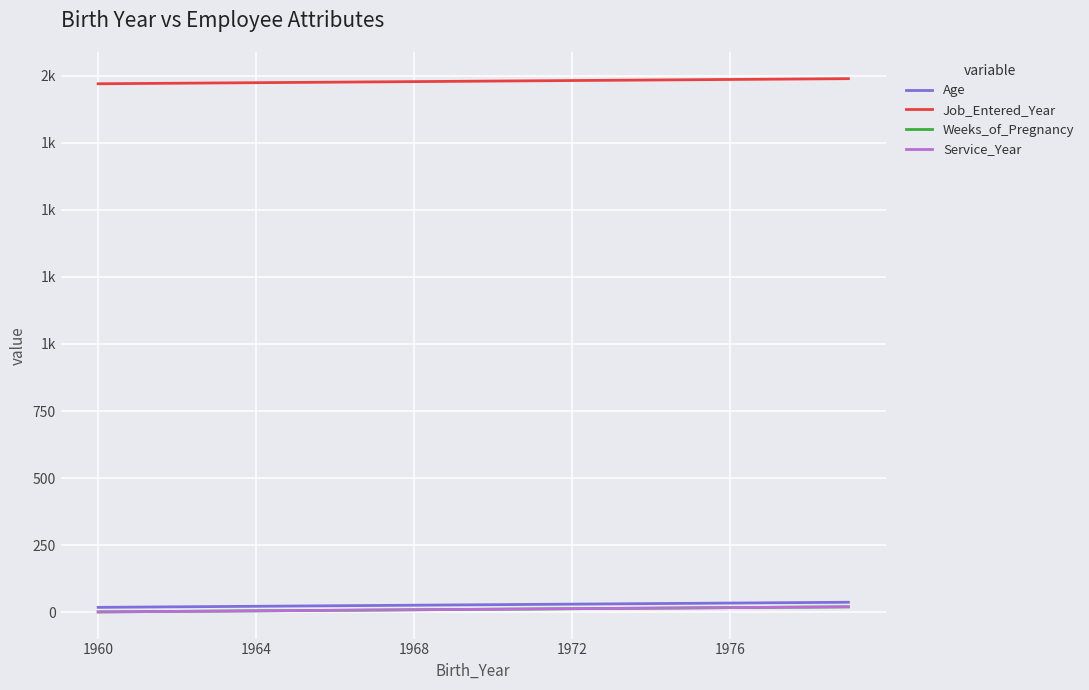

What is the minimum value shown in the chart?

1